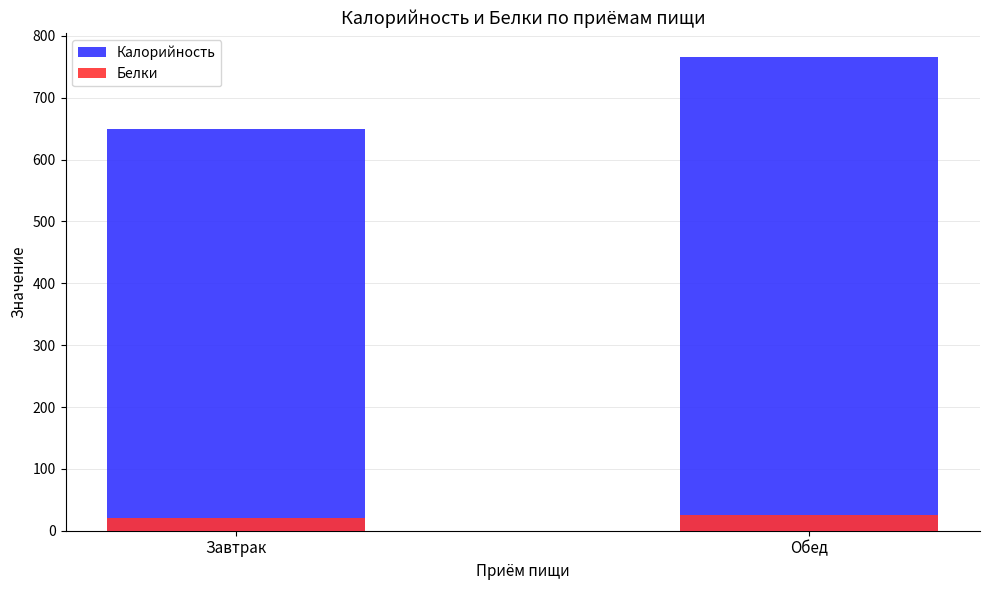

How many values in the Калорийность series are below 766?

1